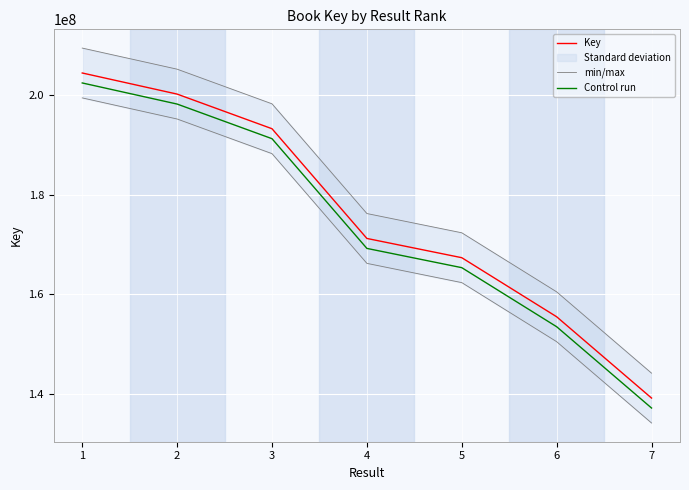

Rank the series by their average value, from highest to lowest.

min/max, Key, Control run